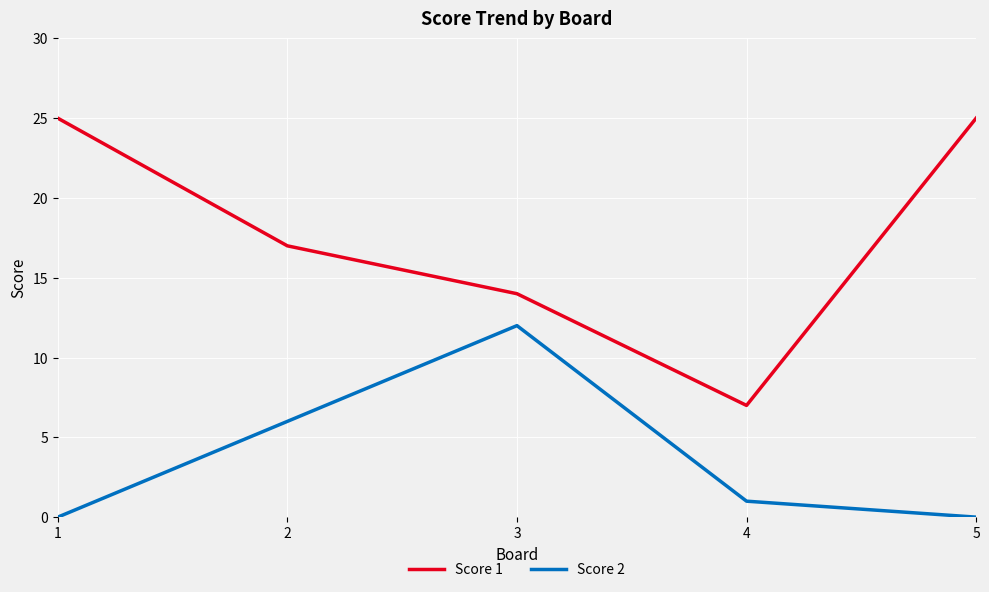

Rank the series by their maximum value, from highest to lowest.

Score 1, Score 2